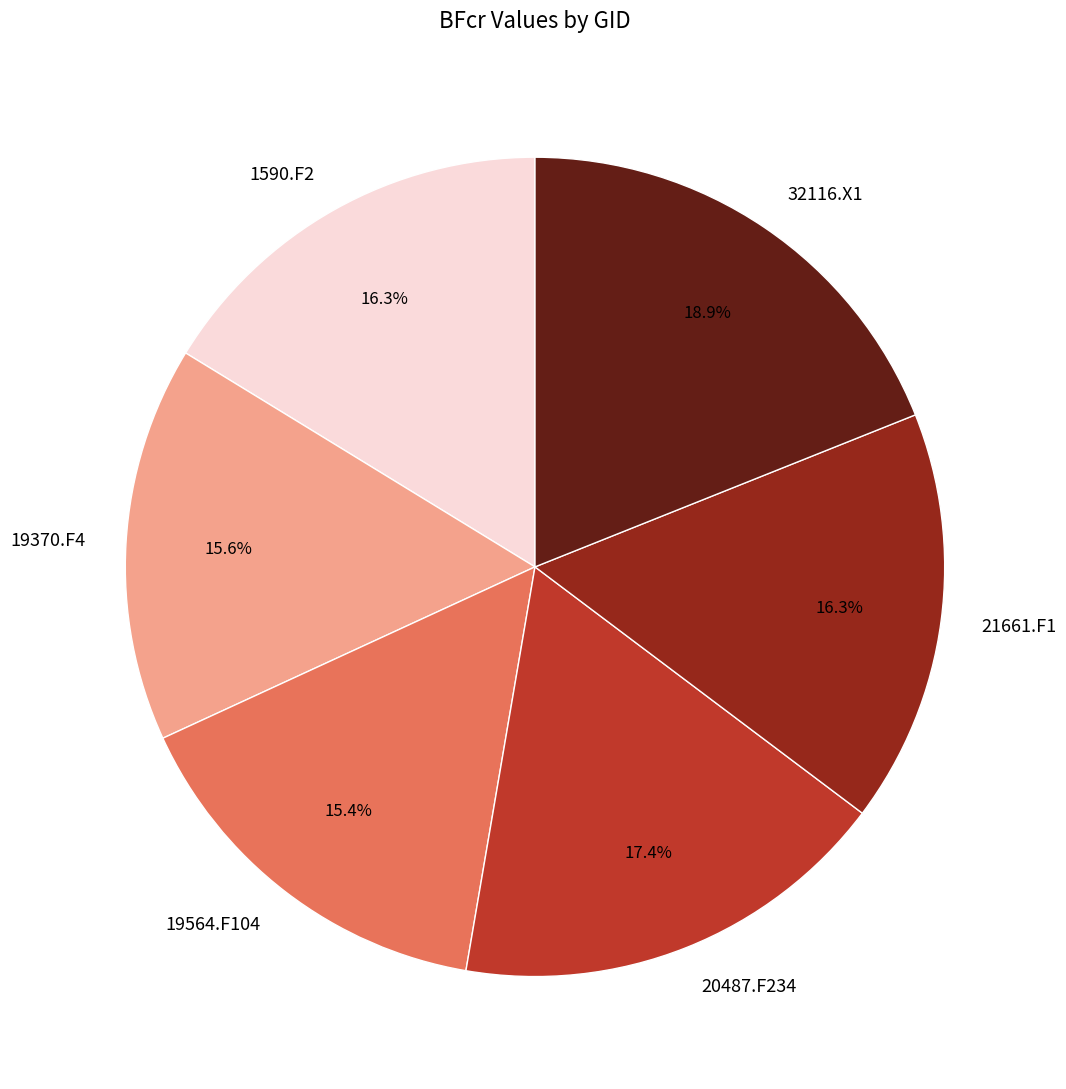

Between 21661.F1 and 32116.X1, which is larger?

32116.X1